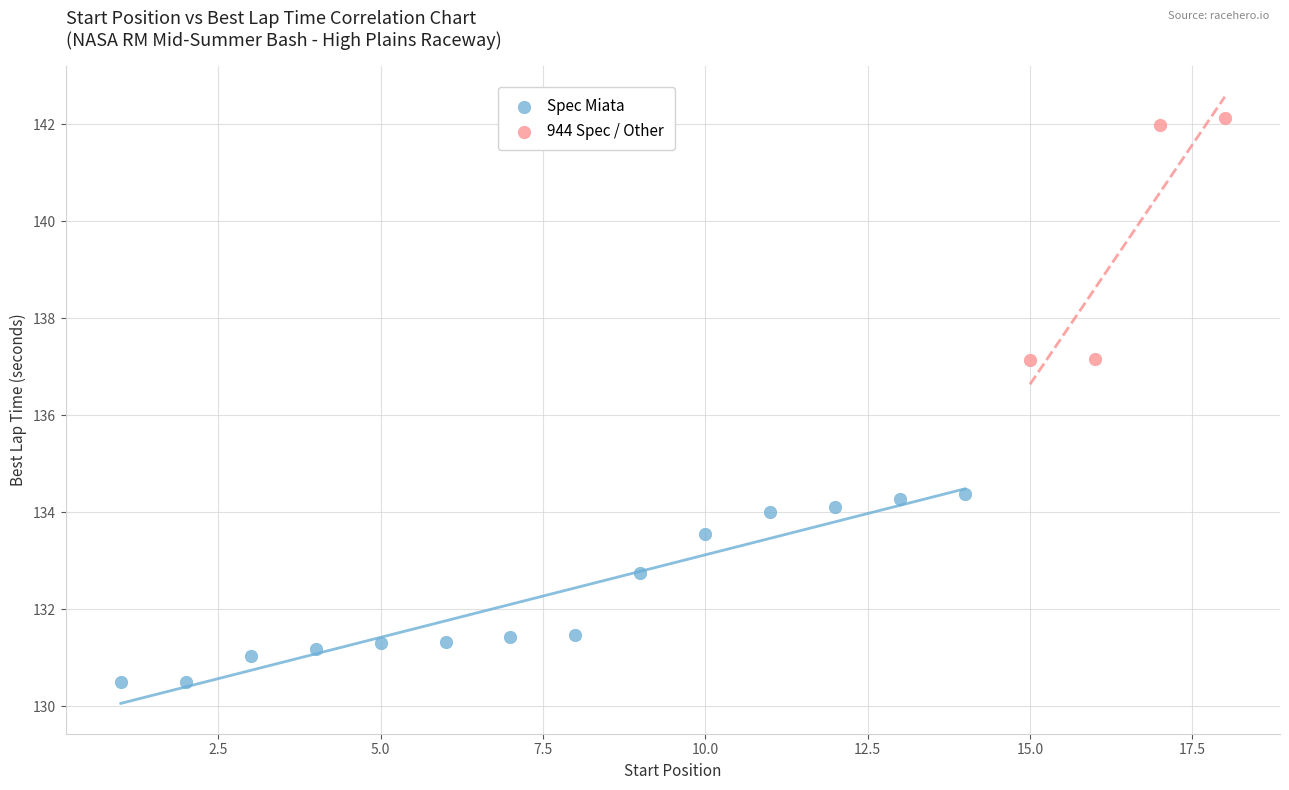

Which series has the largest Y range (max minus min)?

944 Spec / Other